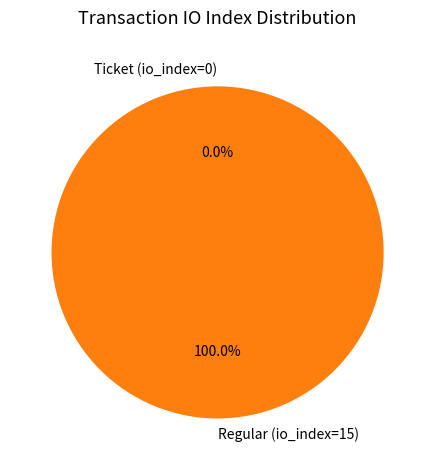

What is the majority slice?

Regular (io_index=15)